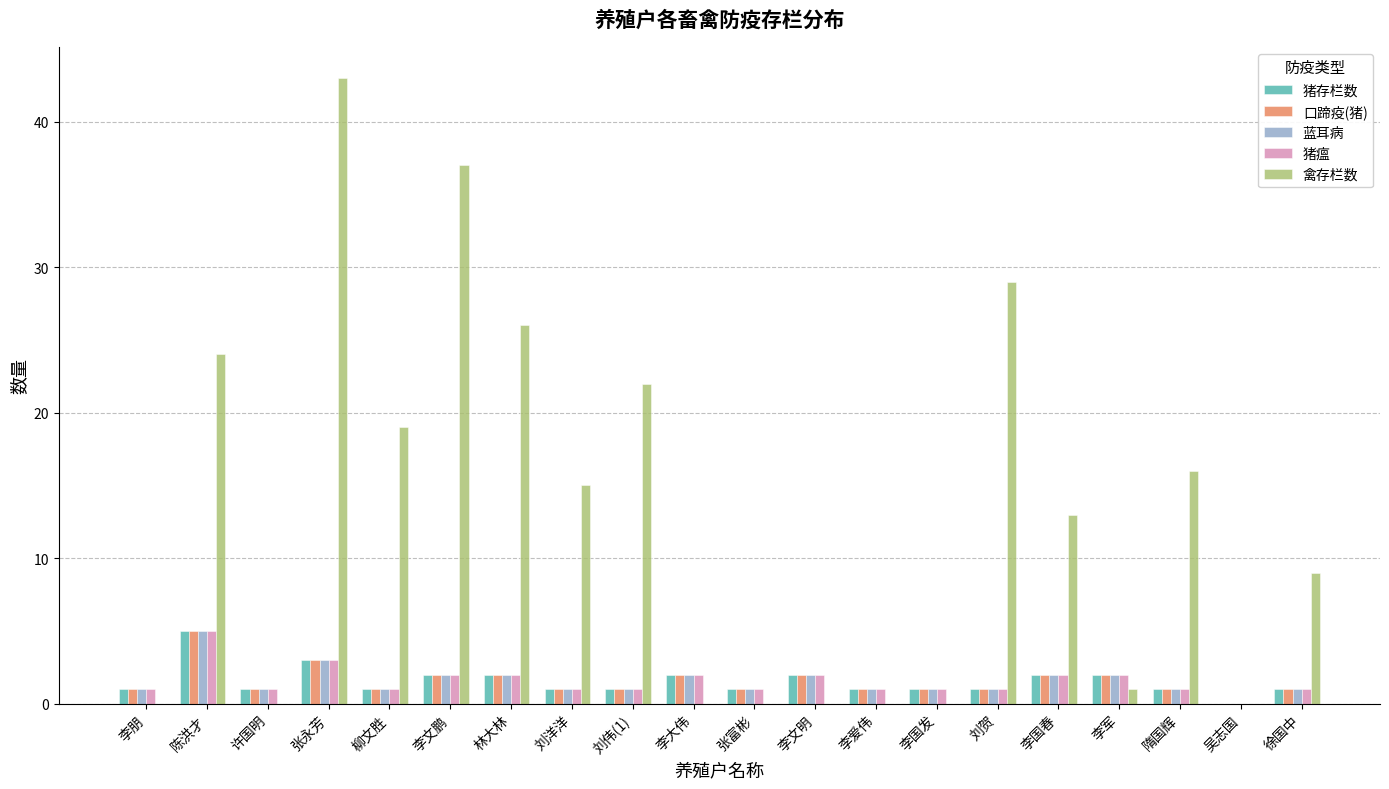

Which category has the highest value in the 口蹄疫(猪) series?

陈洪才